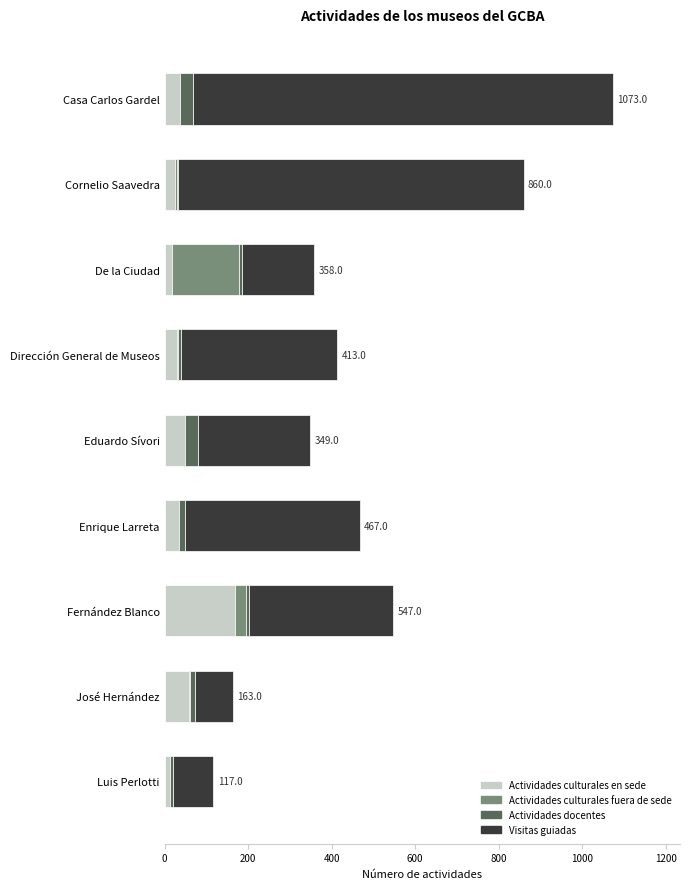

At which label is Actividades culturales en sede closest to 91?

José Hernández